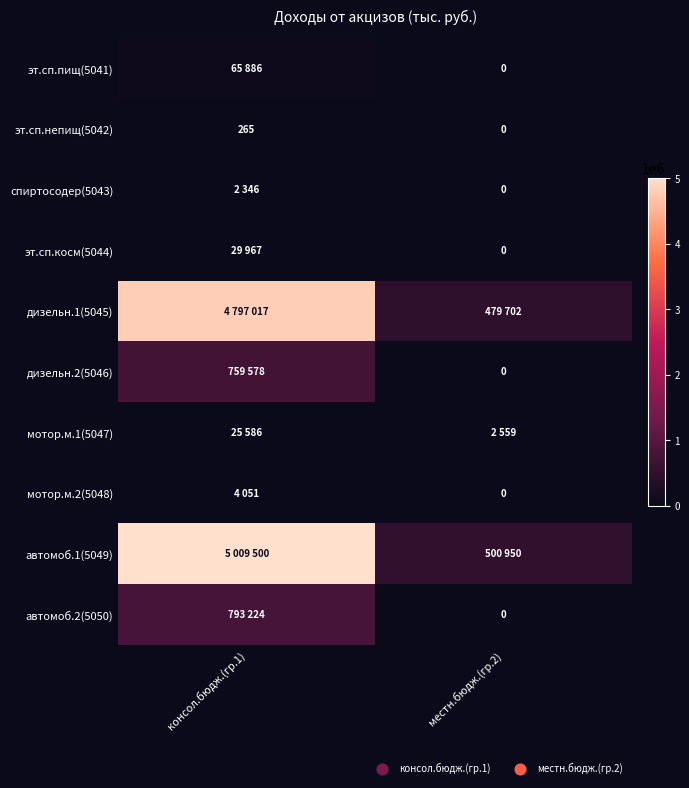

What is the difference between the эт.сп.непищ(5042) values at местн.бюдж.(гр.2) and консол.бюдж.(гр.1)?

265